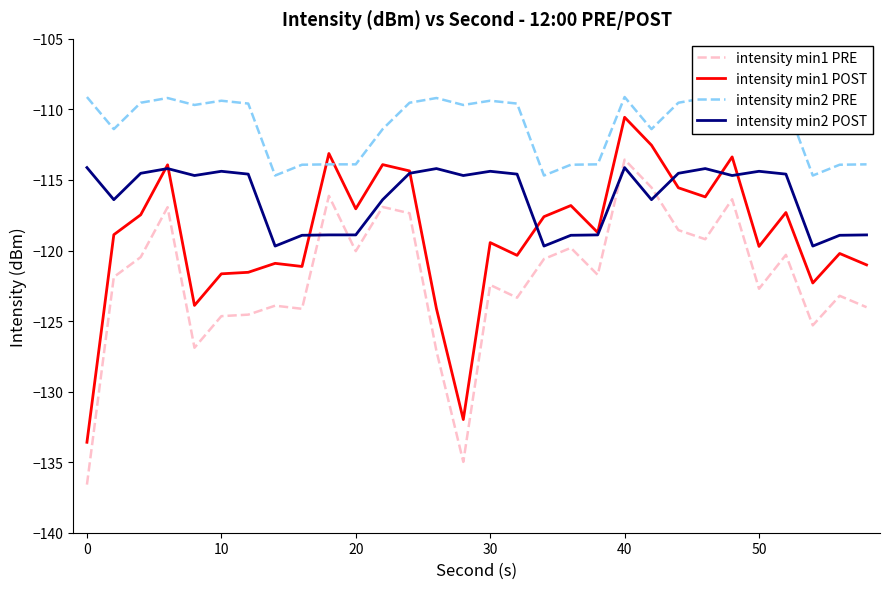

What is the highest value of the intensity min2 POST series?

-114.1